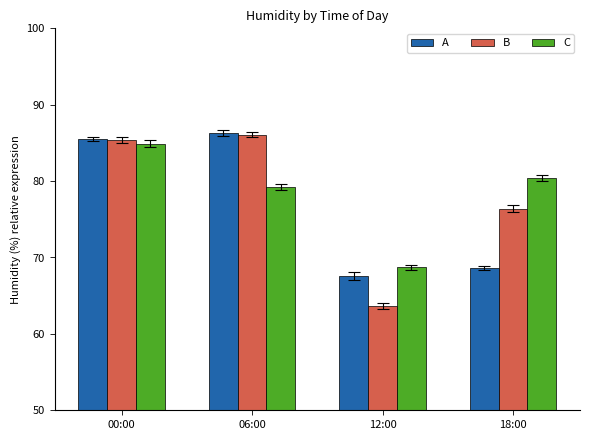

What is the difference between the A values at 18:00 and 12:00?

1.0